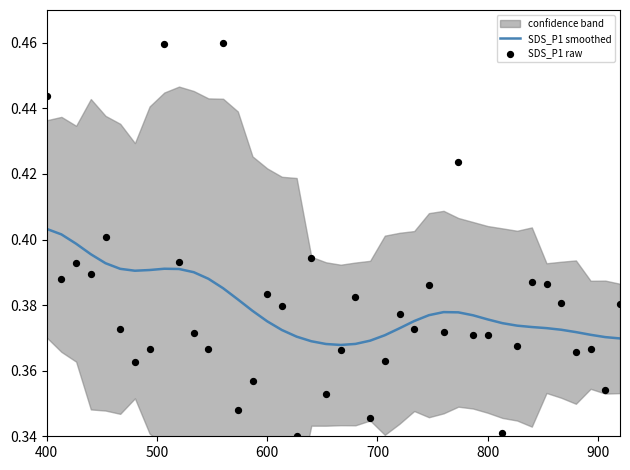

Which series has the widest spread of Y values?

SDS_P1 raw